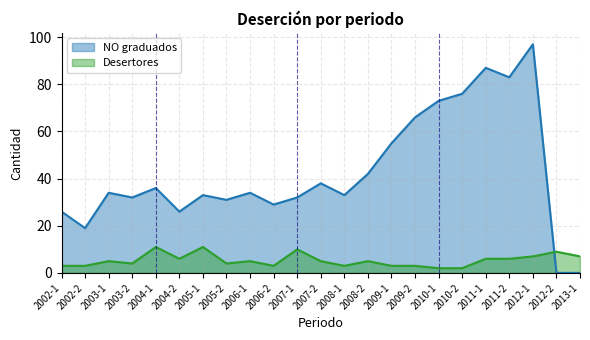

True or false: NO graduados has more than 1 interior local peaks.

True